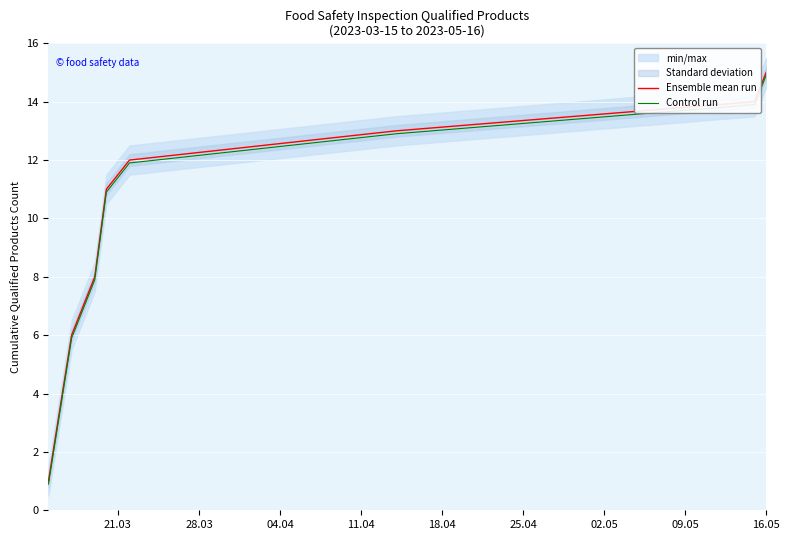

List the series in order of their peak value, highest first.

Ensemble mean run, Control run